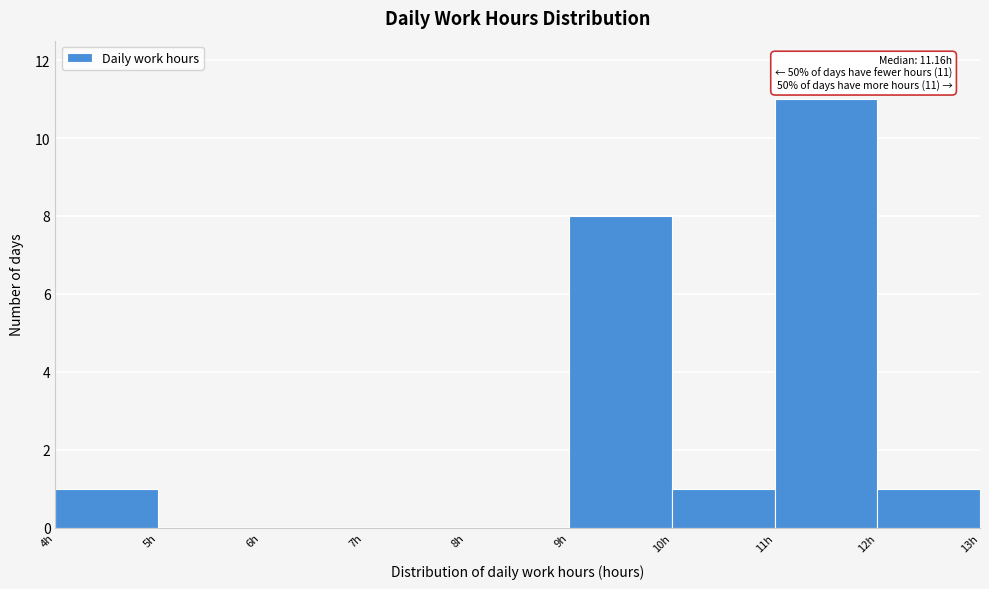

Which range on the x-axis has the tallest bar?

11 to 12